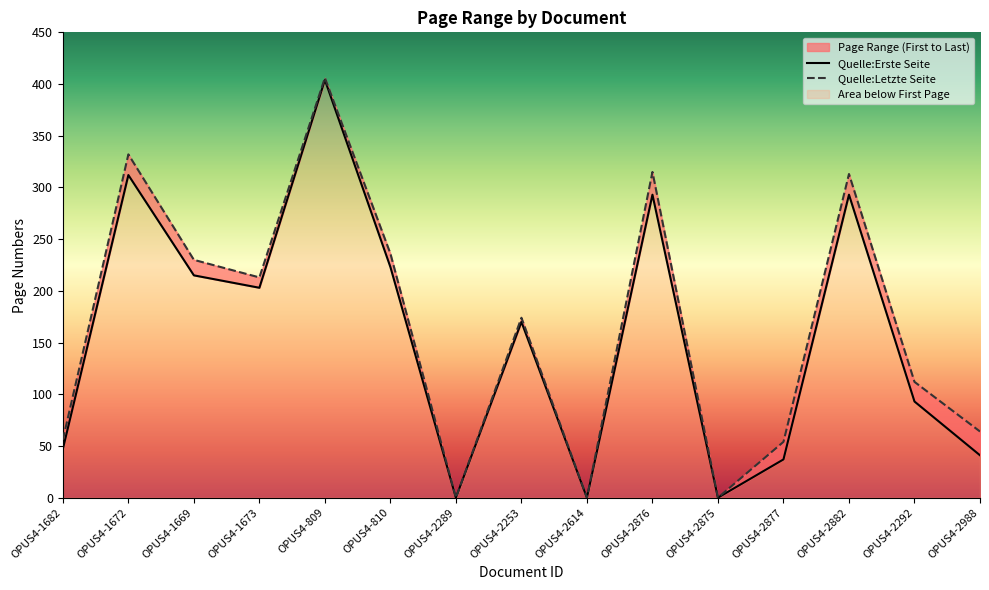

List the labels in order of Quelle:Erste Seite value, smallest first.

OPUS4-2289, OPUS4-2614, OPUS4-2875, OPUS4-2877, OPUS4-2988, OPUS4-1682, OPUS4-2292, OPUS4-2253, OPUS4-1673, OPUS4-1669, OPUS4-810, OPUS4-2876, OPUS4-2882, OPUS4-1672, OPUS4-809